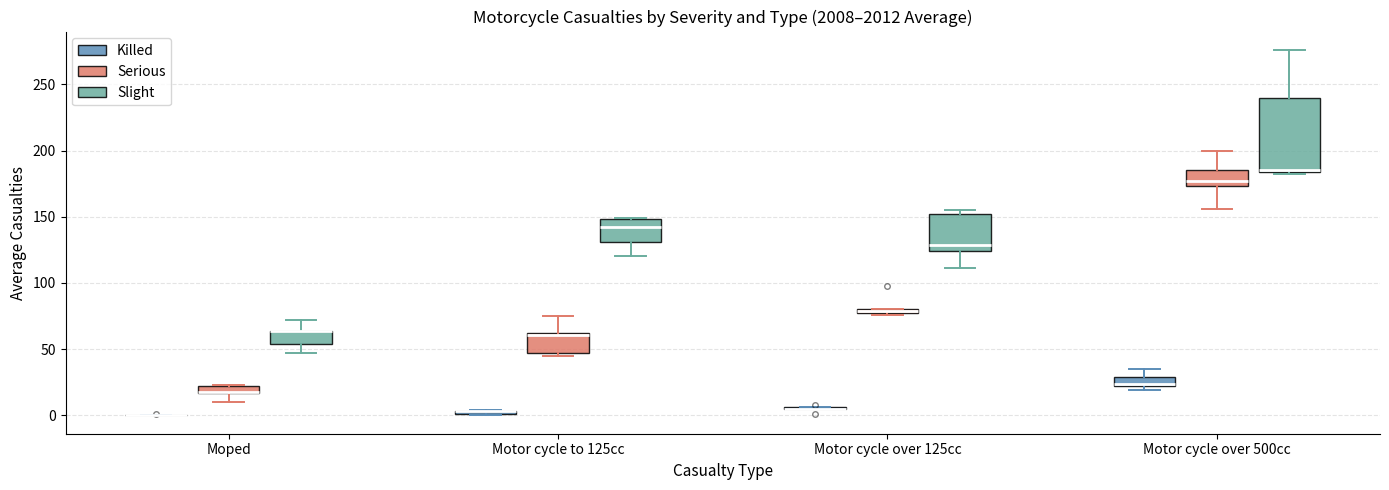

Where is the upper edge of the box for Motor cycle to 125cc (Serious) on the y-axis? The values are not printed on the chart, so give them approximately, as read against the axis.

60